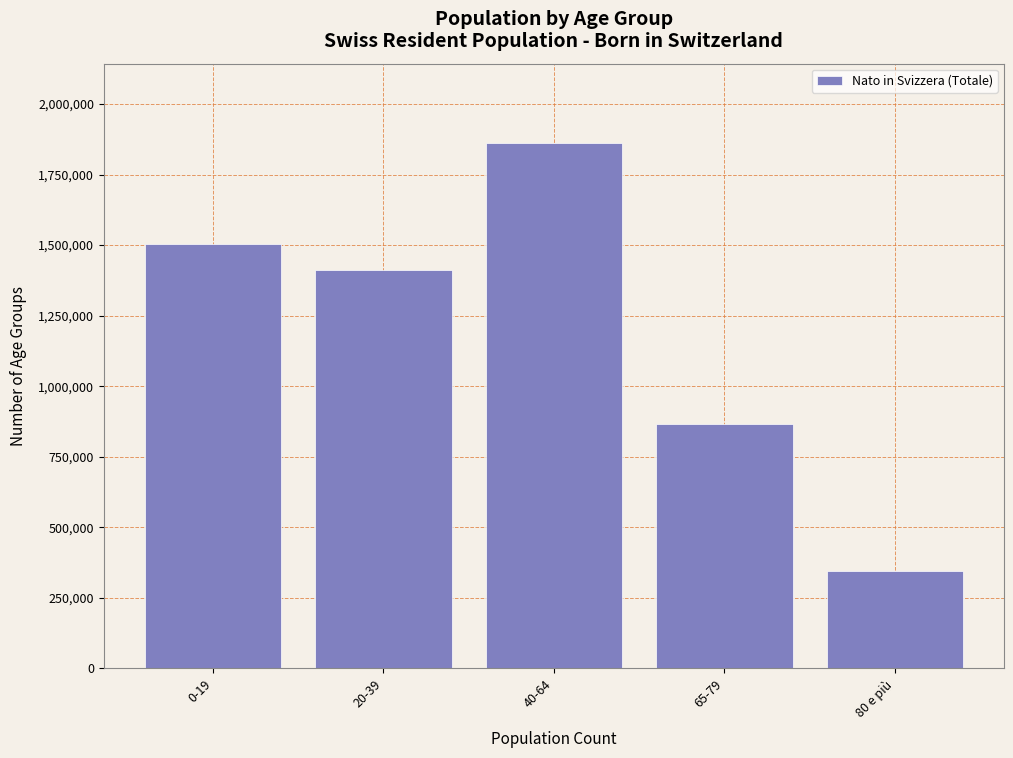

Reading left to right, list all the values displayed in this chart.

0-19=1505713	20-39=1412709	40-64=1863732	65-79=864684	80 e più=344273